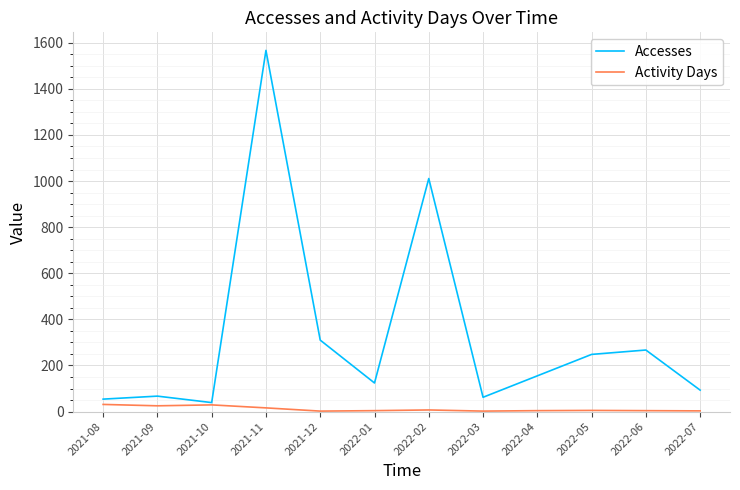

The value of Accesses at 2021-12 is 71. True or false?

False